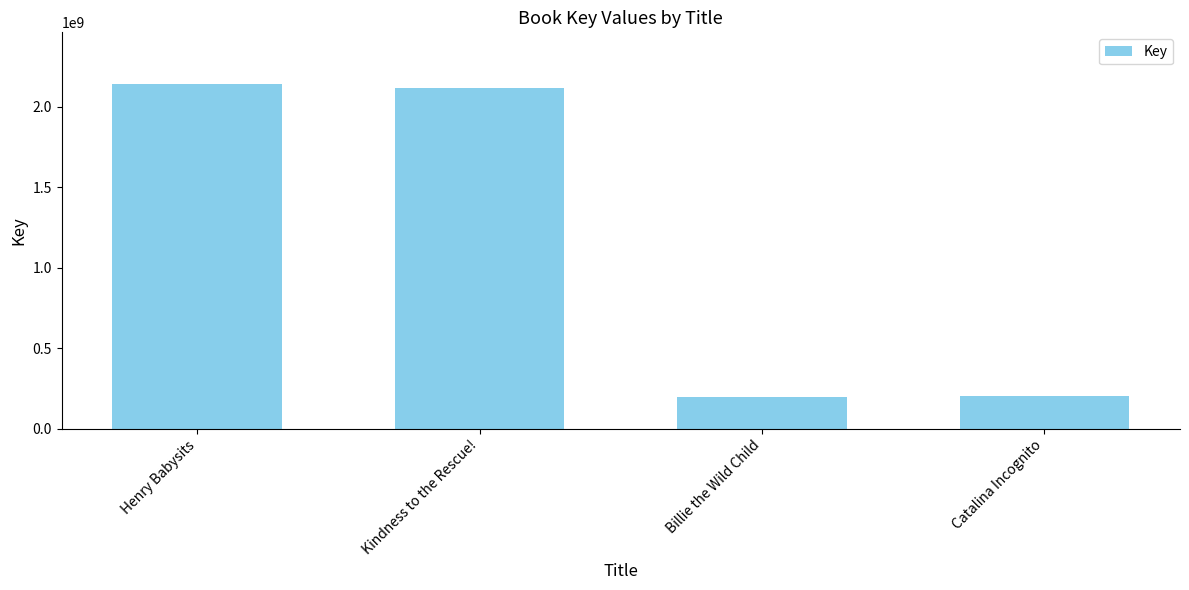

How many data points does each series have?

4